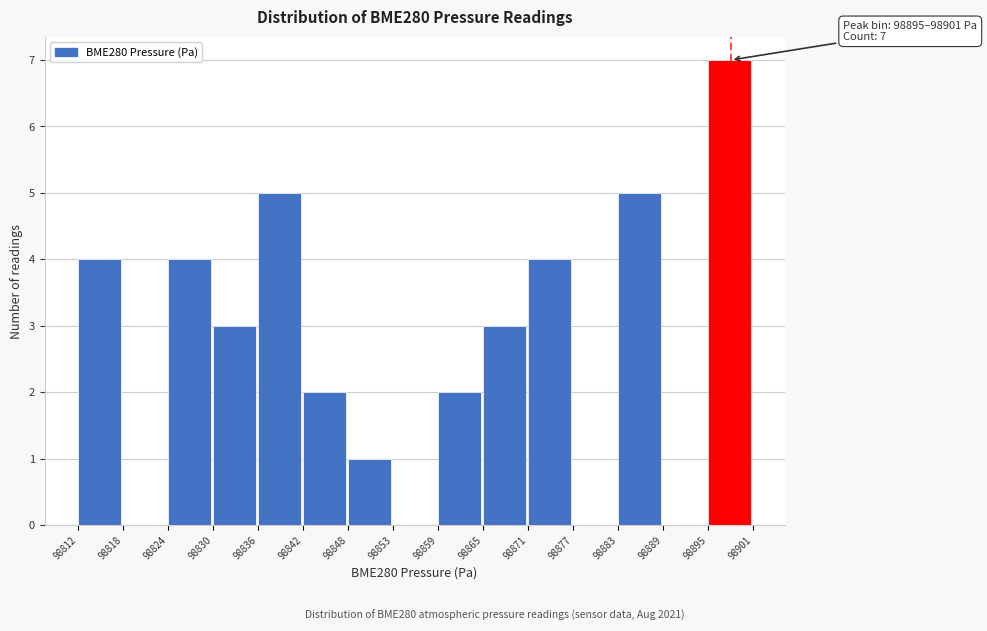

Which range on the x-axis has the tallest bar?

98895 to 98901